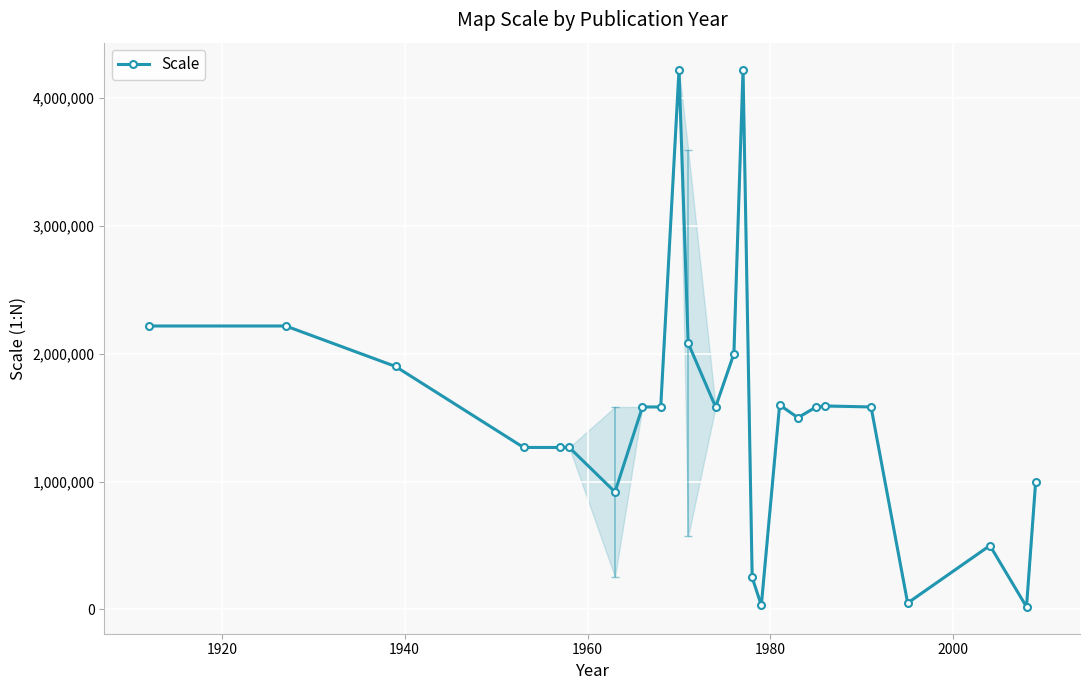

True or false: there are more than 1 points higher than both neighbors.

True